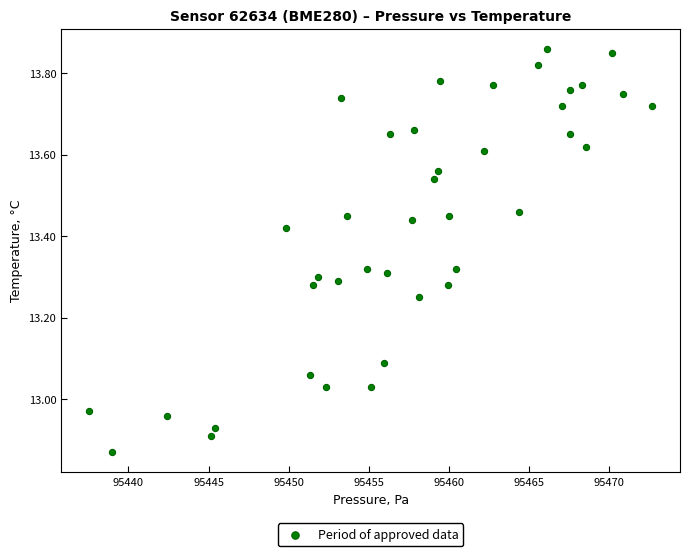

What is the range of Y values (max minus min)?

1.0